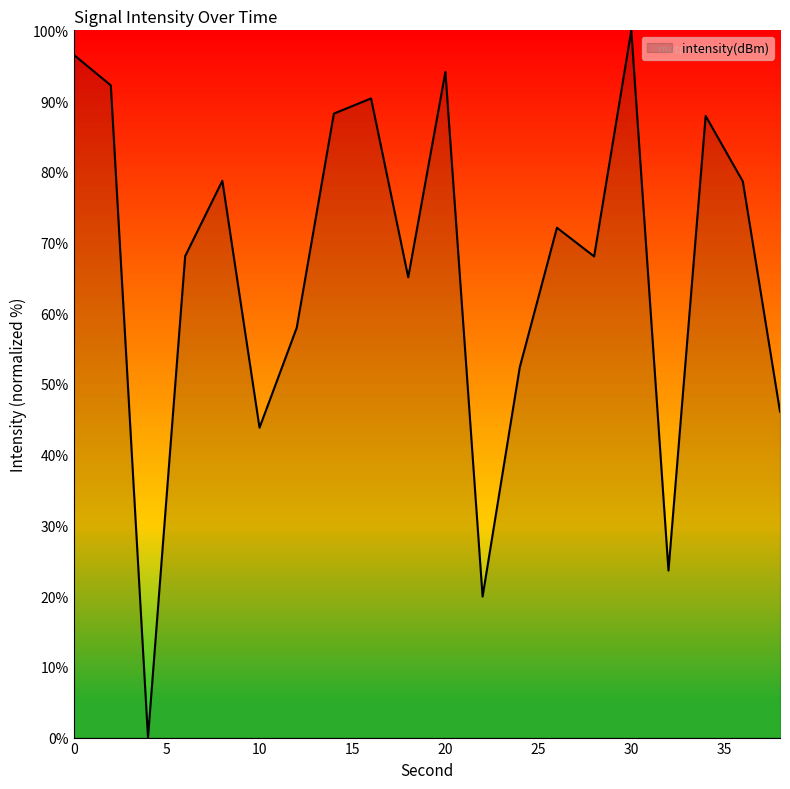

What is the maximum value shown in the chart?

100.0